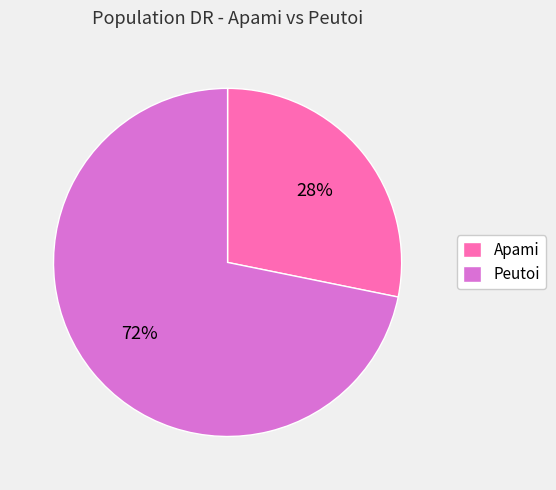

How many slices are in this pie chart?

2